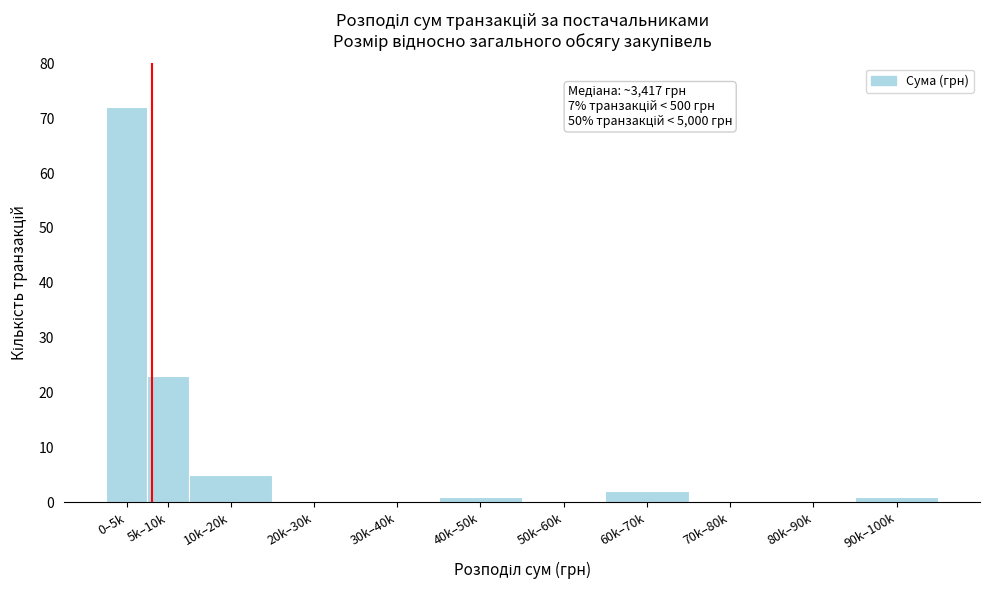

Reading left to right, list all the values displayed in this chart.

0–5k=72	5k–10k=23	10k–20k=5	20k–30k=0	30k–40k=0	40k–50k=1	50k–60k=0	60k–70k=2	70k–80k=0	80k–90k=0	90k–100k=1